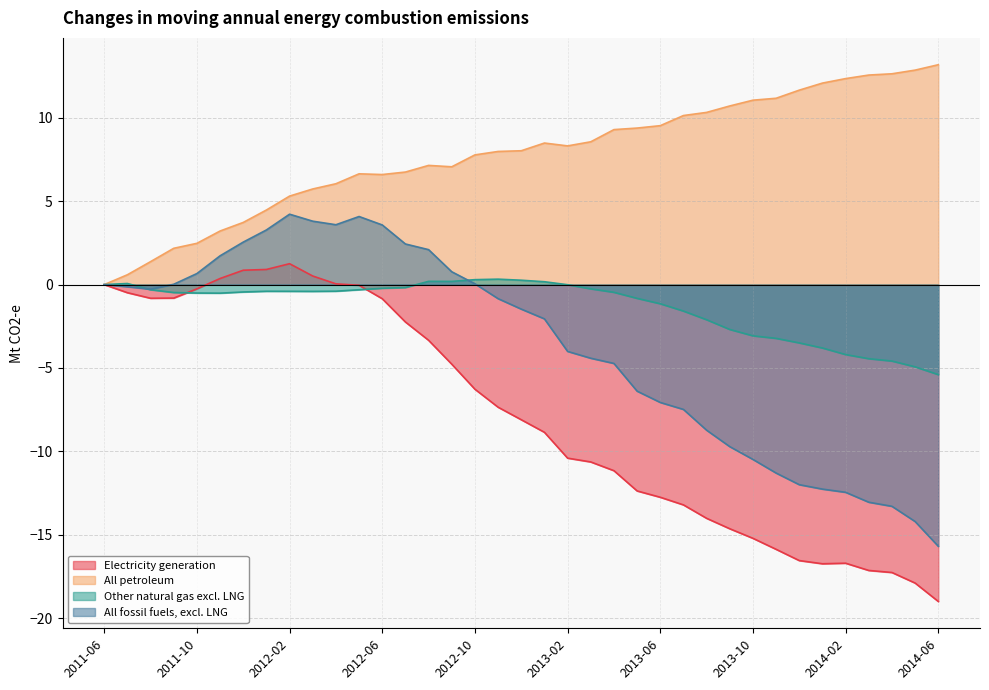

How many data points does each series have?

37